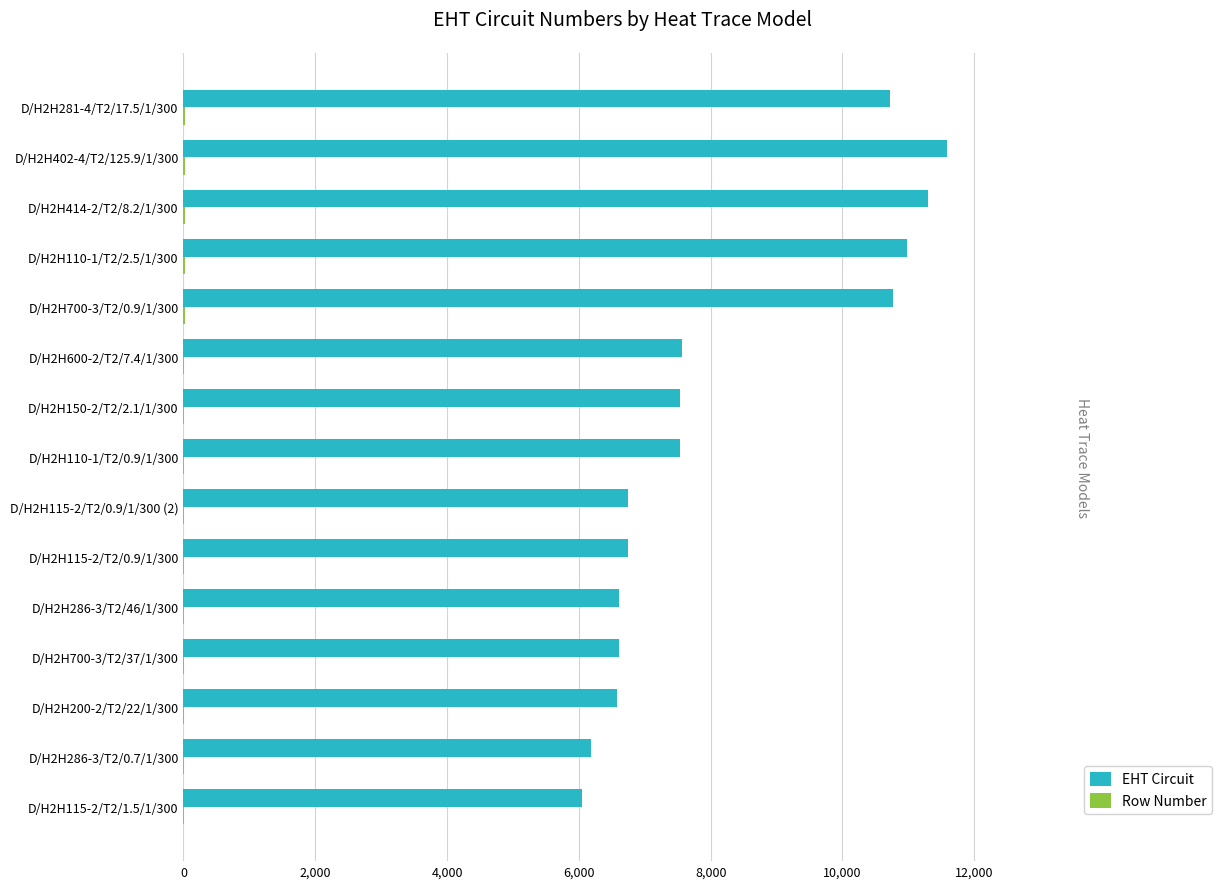

What is the sum of all EHT Circuit values?

123484